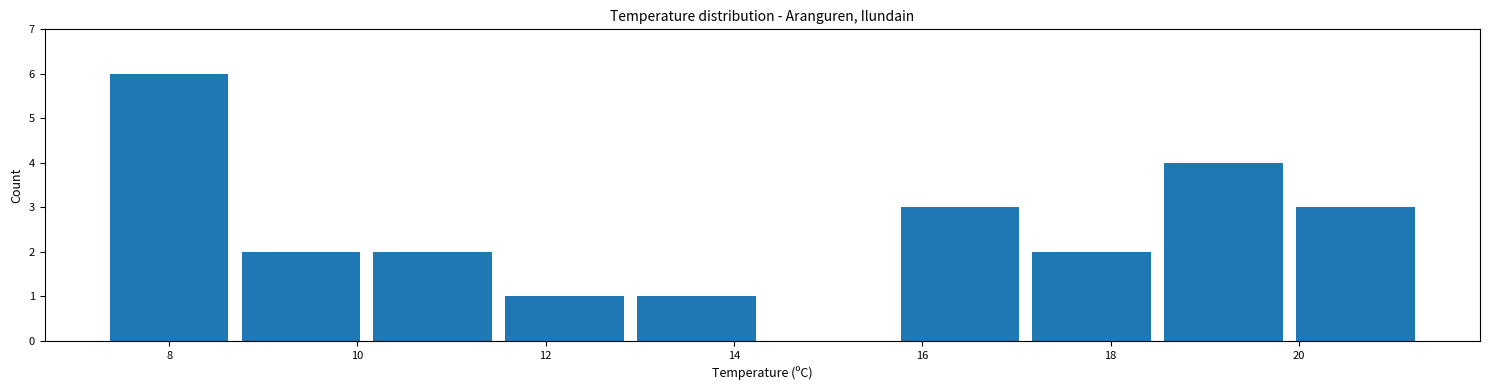

Which range on the x-axis has the tallest bar?

7.3 to 8.7